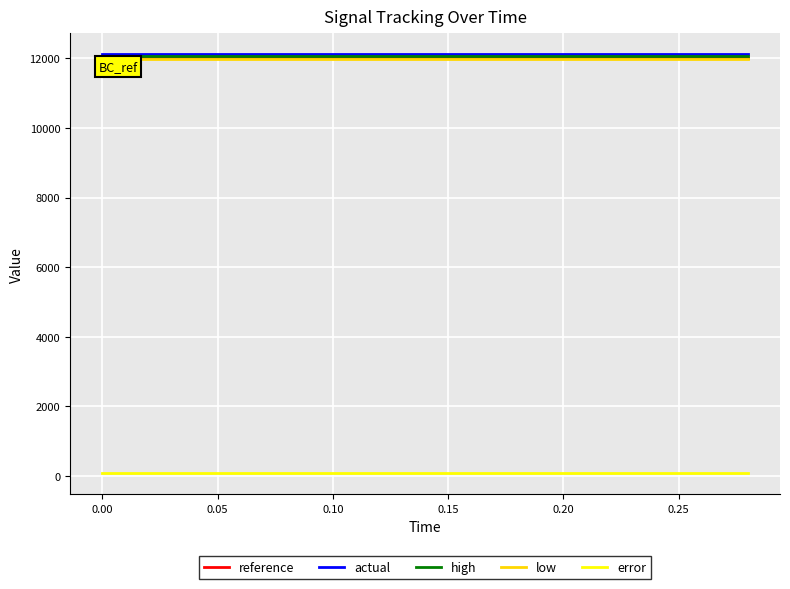

What is the maximum value for actual?

12124.4